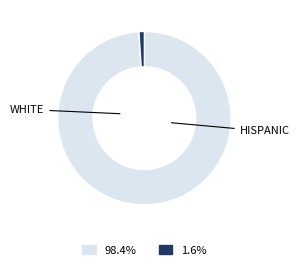

Is there any slice that represents more than half of the pie?

Yes